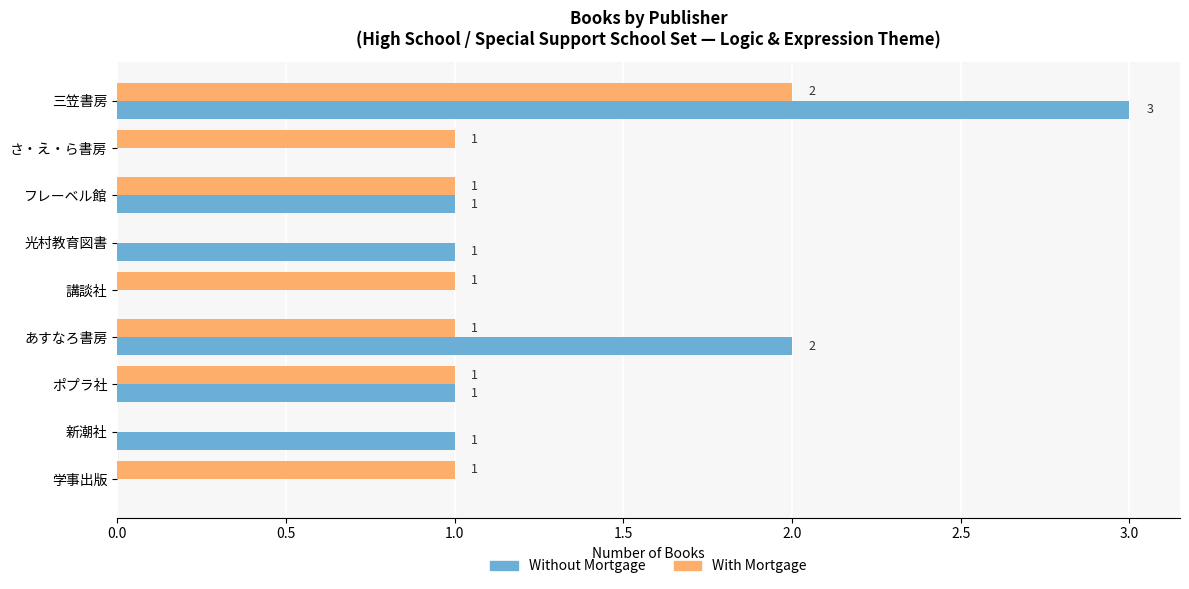

At which category is the sum across all series the highest?

三笠書房